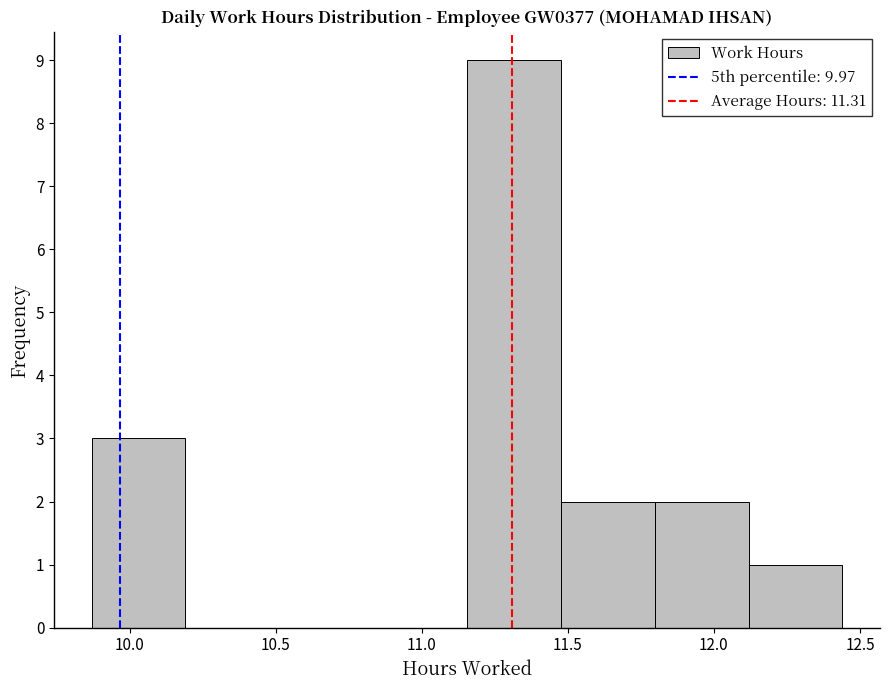

Reading left to right, list every bar in this chart as the range it spans on the x-axis followed by its height. Neither the bar edges nor the heights are printed on the chart, so give them approximately, as read against the axes.

9.85 to 10.20: 3
10.20 to 10.50: 0
10.50 to 10.85: 0
10.85 to 11.15: 0
11.15 to 11.50: 9
11.50 to 11.80: 2
11.80 to 12.10: 2
12.10 to 12.45: 1